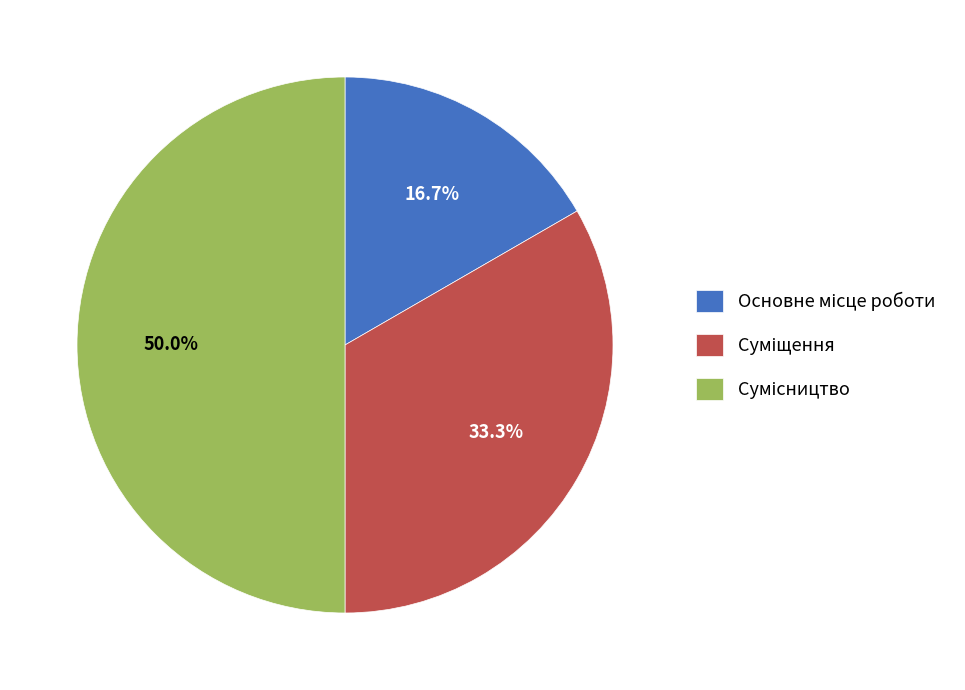

Count the number of slices in the pie.

3